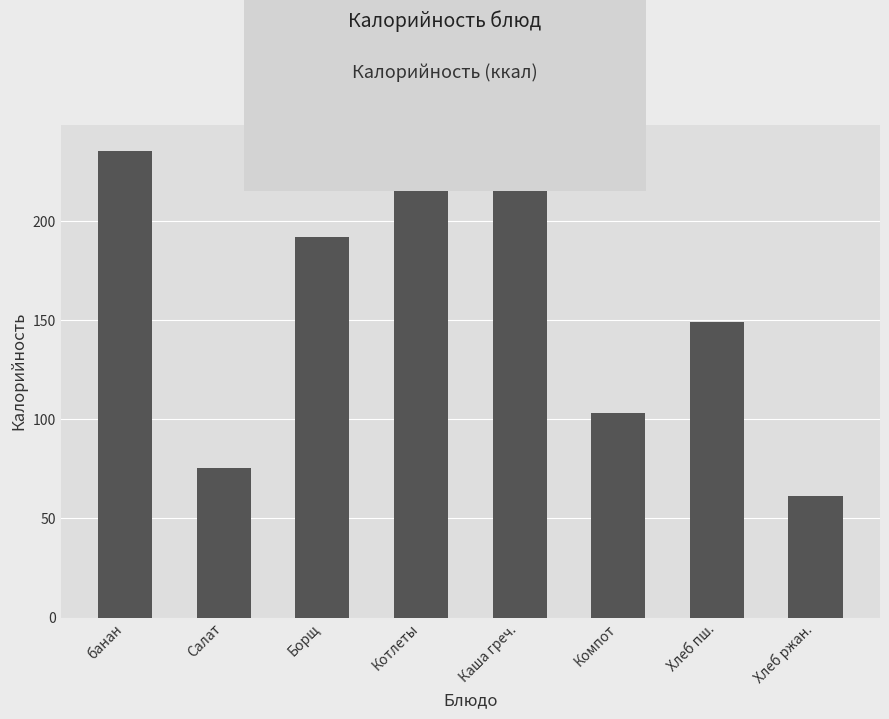

What is the value of the 2nd bar from the left?

75.4